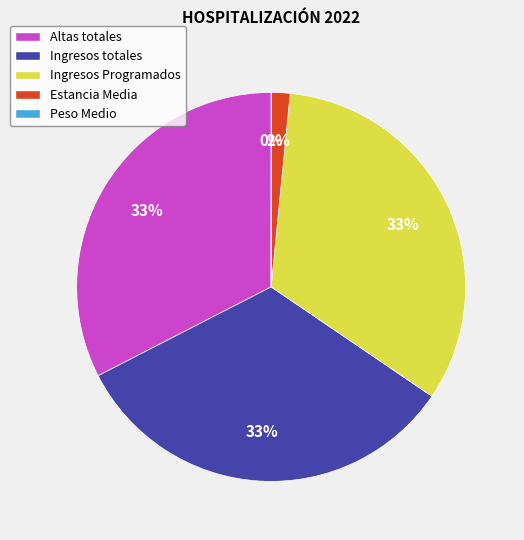

Is the sum of Estancia Media and Altas totales greater than half?

No